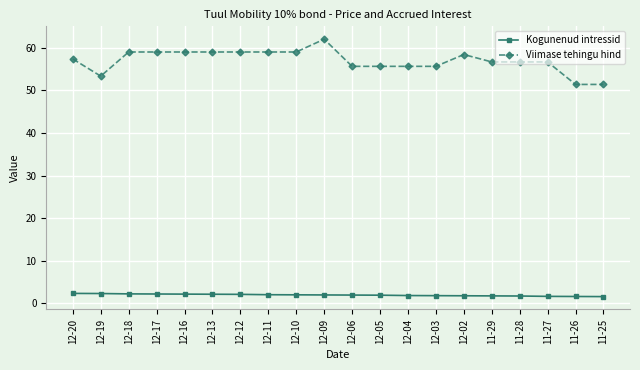

True or false: Viimase tehingu hind and Kogunenud intressid cross at least once.

False